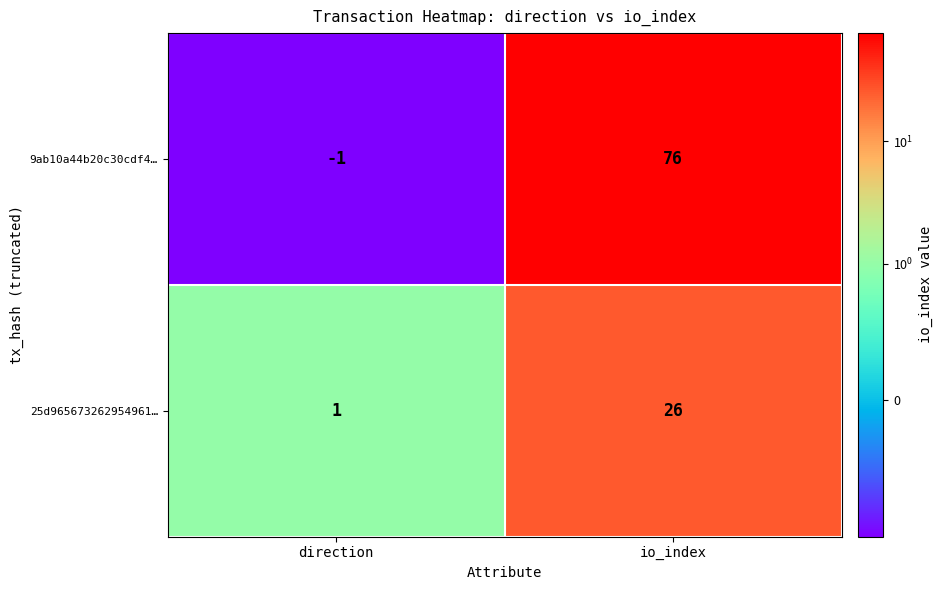

Rank the series by their maximum value, from lowest to highest.

25d965673262954961…, 9ab10a44b20c30cdf4…